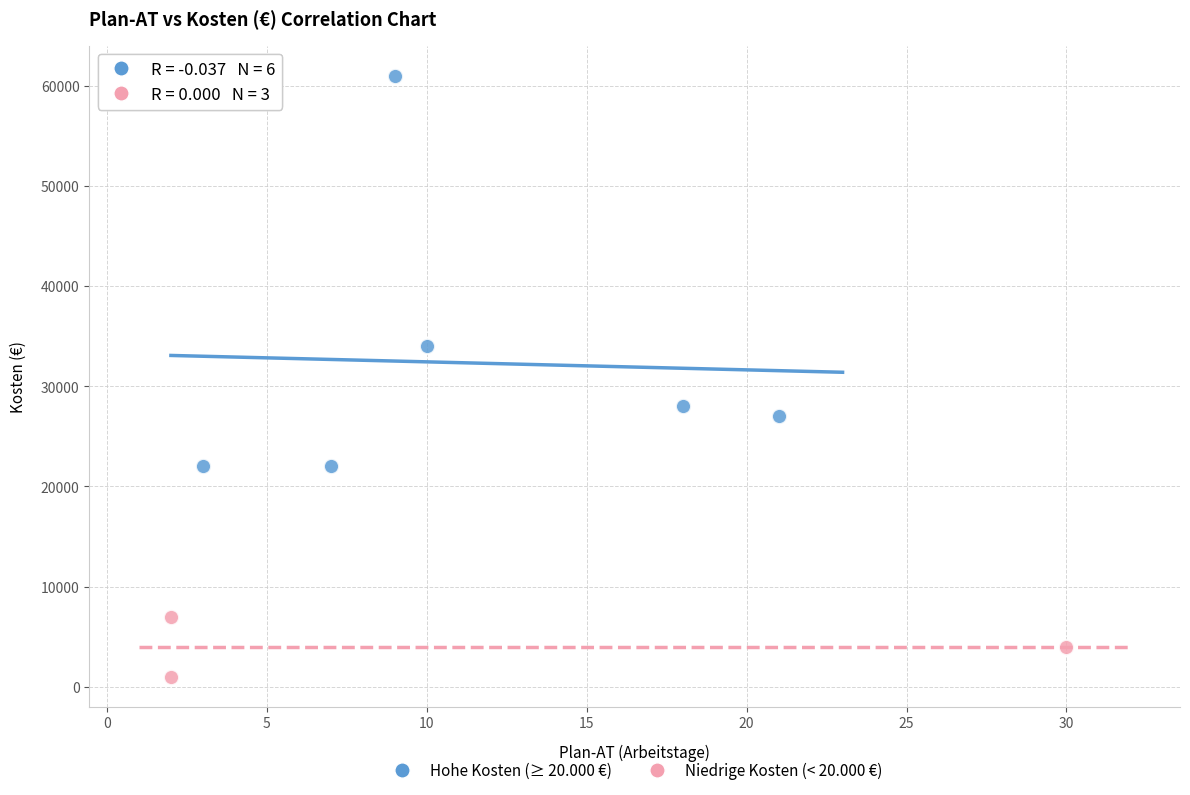

Which series has the widest spread of Y values?

Hohe Kosten (≥ 20.000 €)